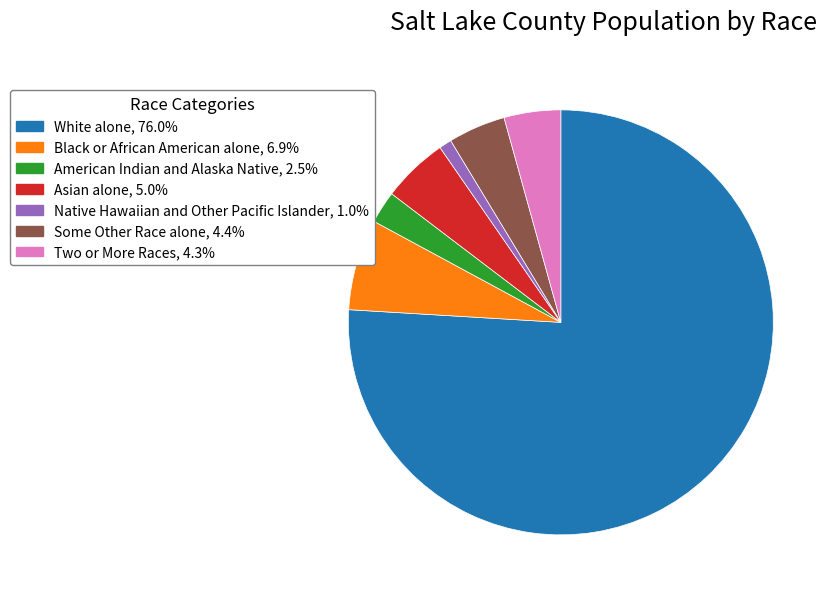

Does White alone, 76.0% represent more than half of the total?

Yes